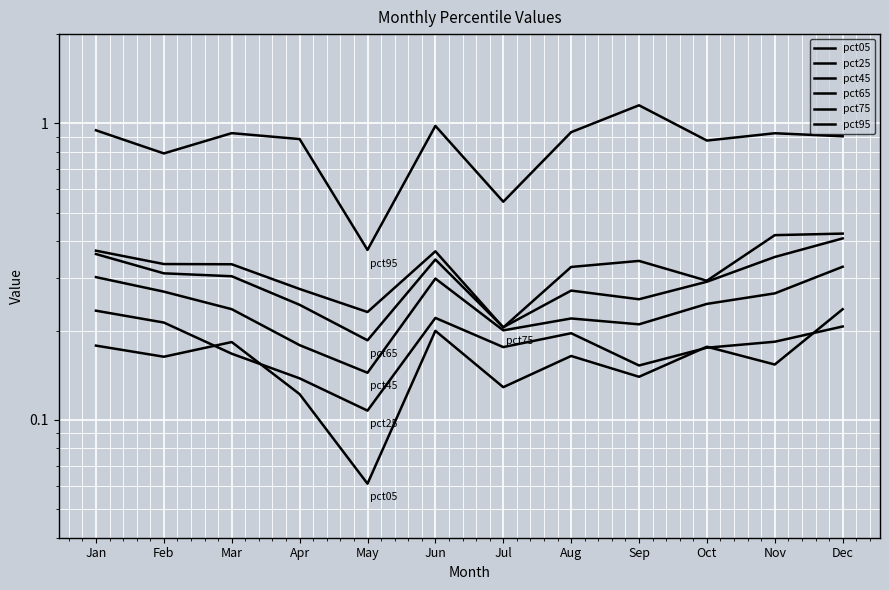

List the series in order of their peak value, lowest first.

pct25, pct05, pct45, pct65, pct75, pct95